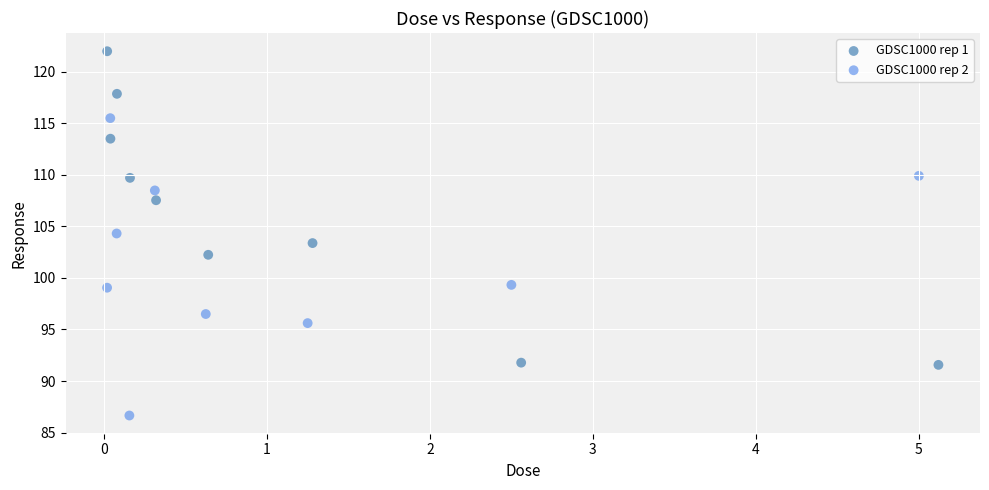

Which series has the widest spread of Y values?

GDSC1000 rep 1